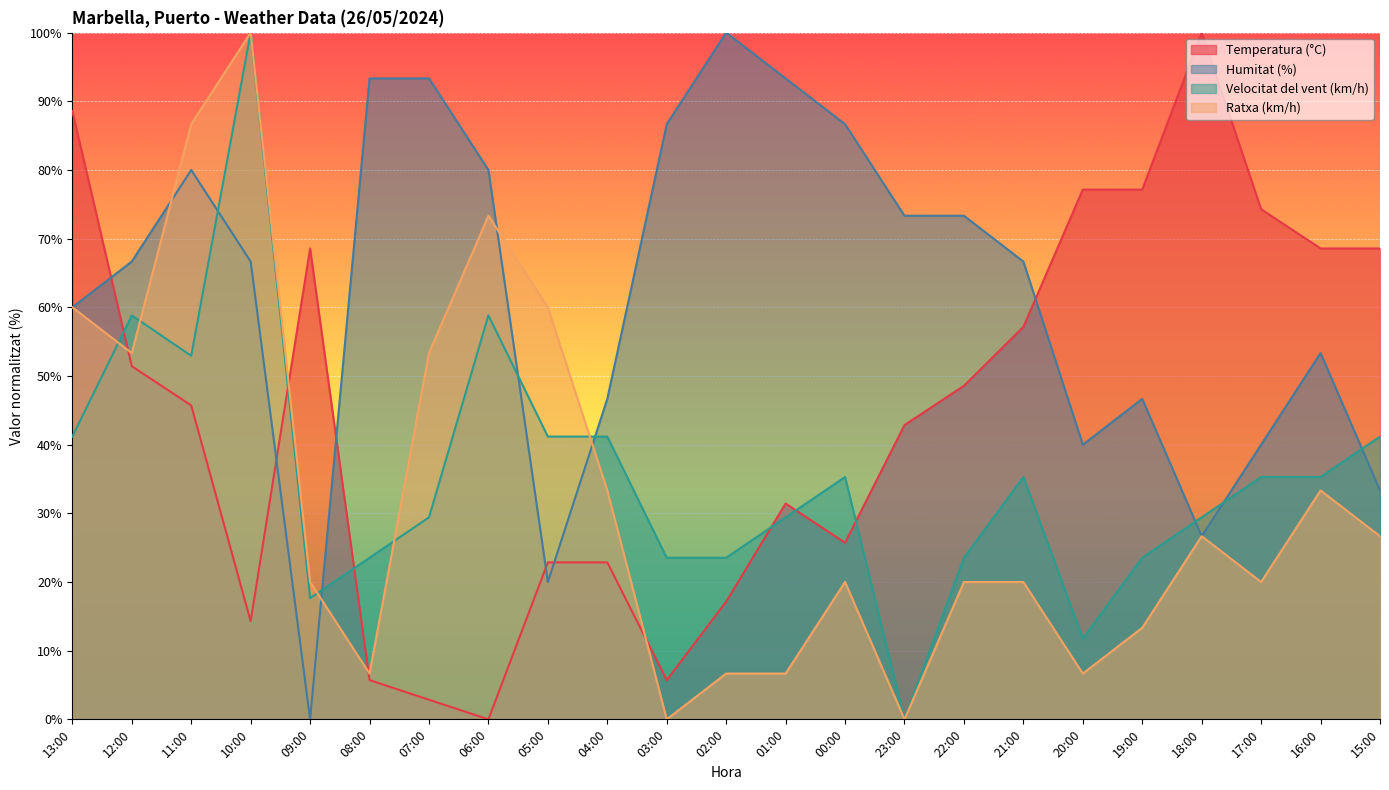

At which category does Velocitat del vent (km/h) reach its first local peak?

12:00